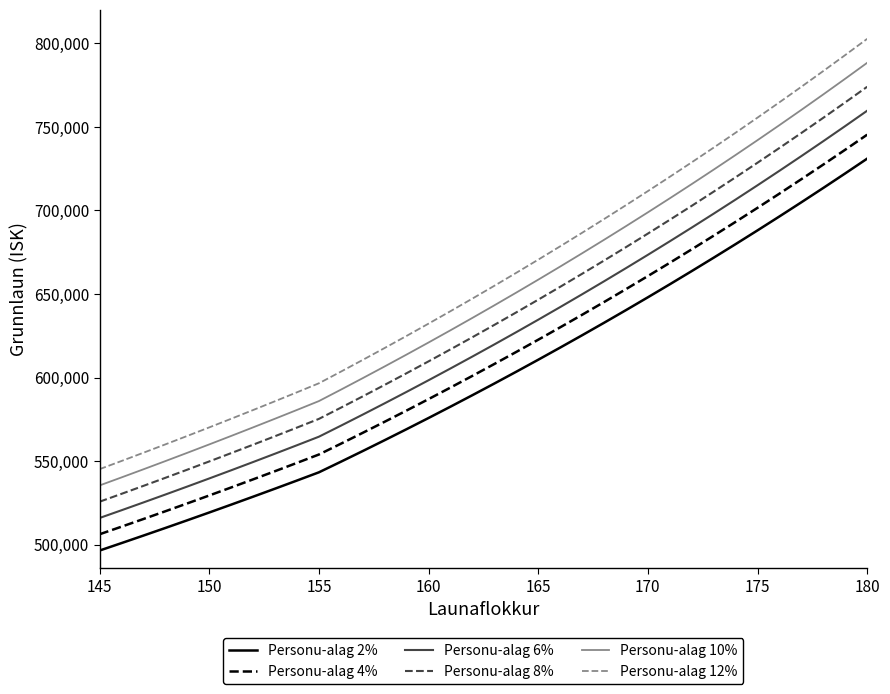

What are all the series names shown in the legend?

Personu-alag 2%, Personu-alag 4%, Personu-alag 6%, Personu-alag 8%, Personu-alag 10%, Personu-alag 12%